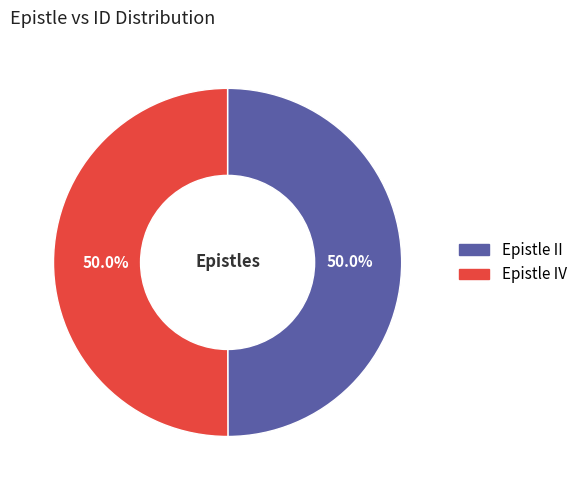

What is the ratio of the value at Epistle IV to the value at Epistle II?

1.0